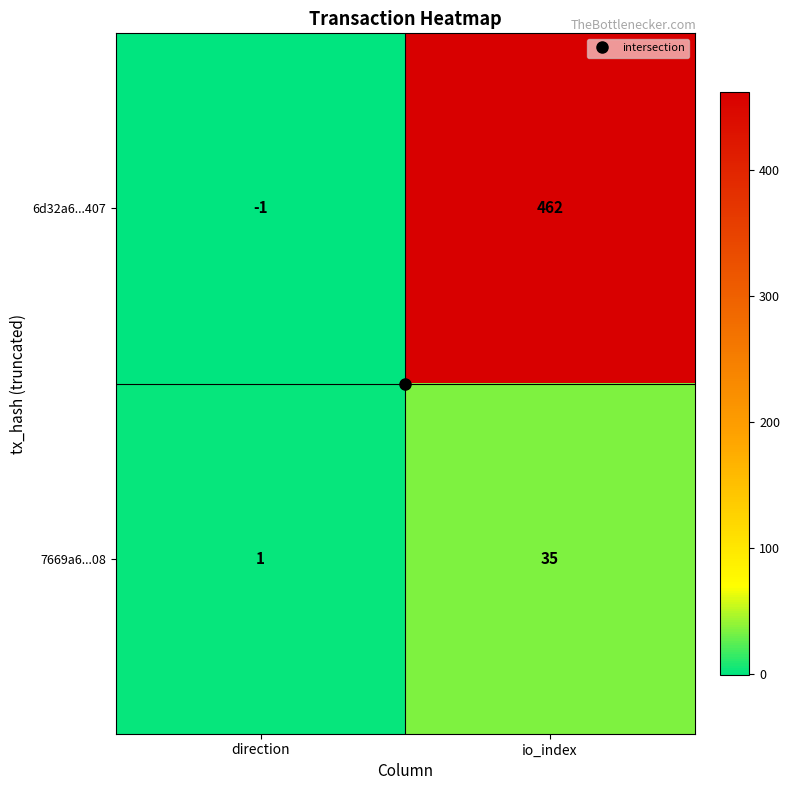

How many distinct data groups are displayed?

2